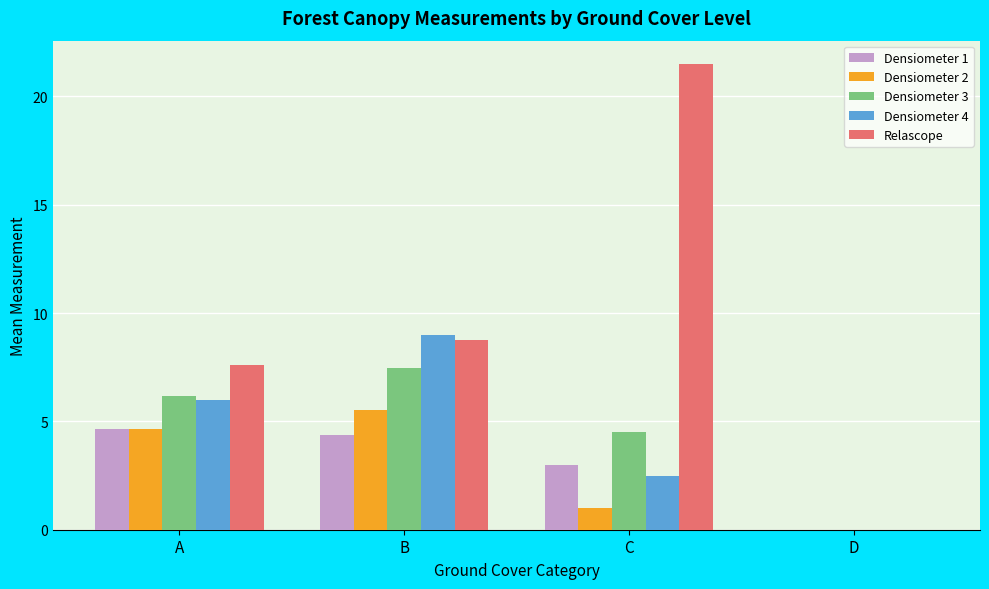

What value does the Densiometer 2 series have at A?

4.7